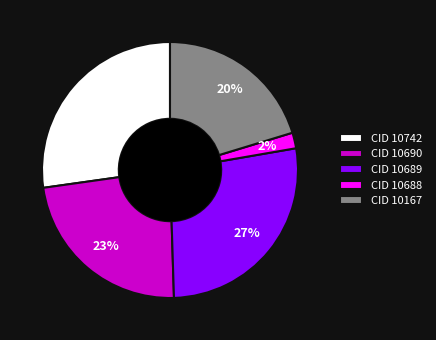

How many slices are in this pie chart?

5